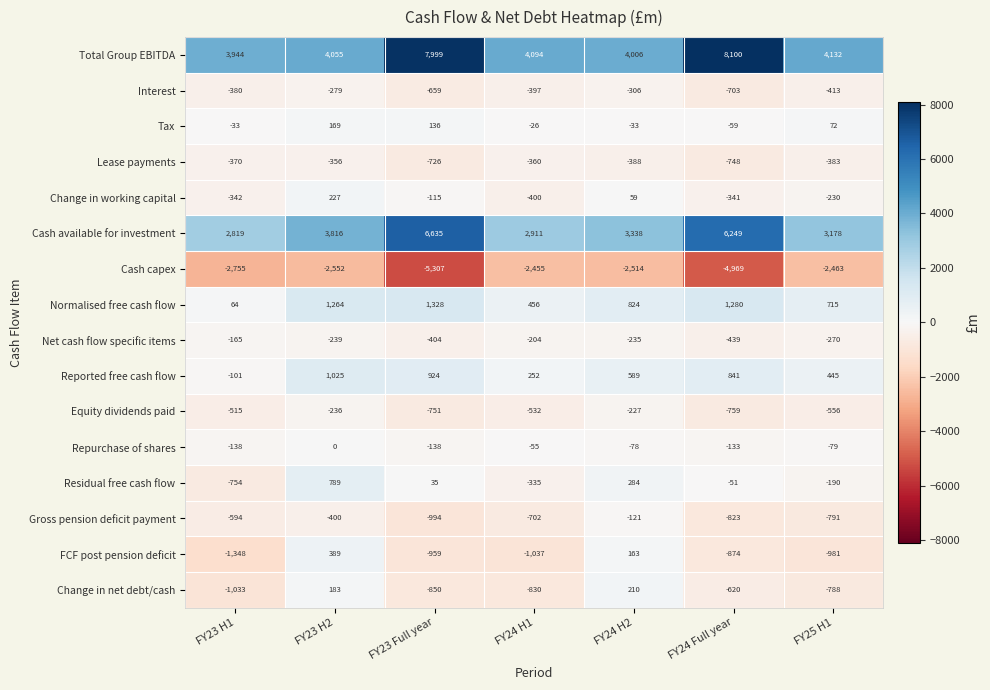

What is the difference between the FCF post pension deficit values at FY23 H1 and FY24 H2?

1511